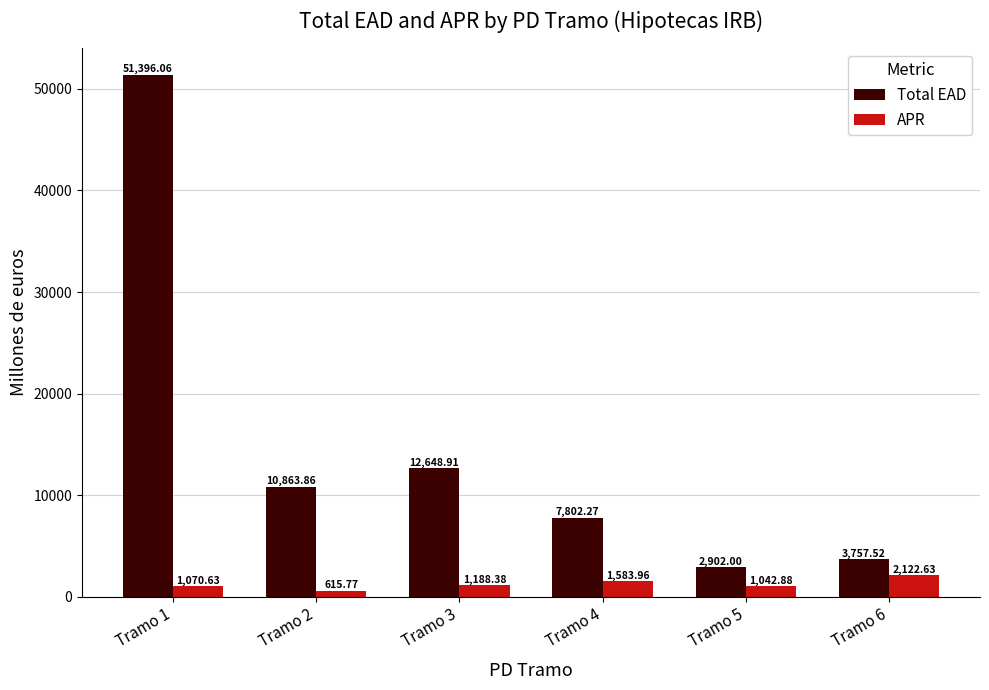

Where does the Total EAD series first go above 10863?

Tramo 1